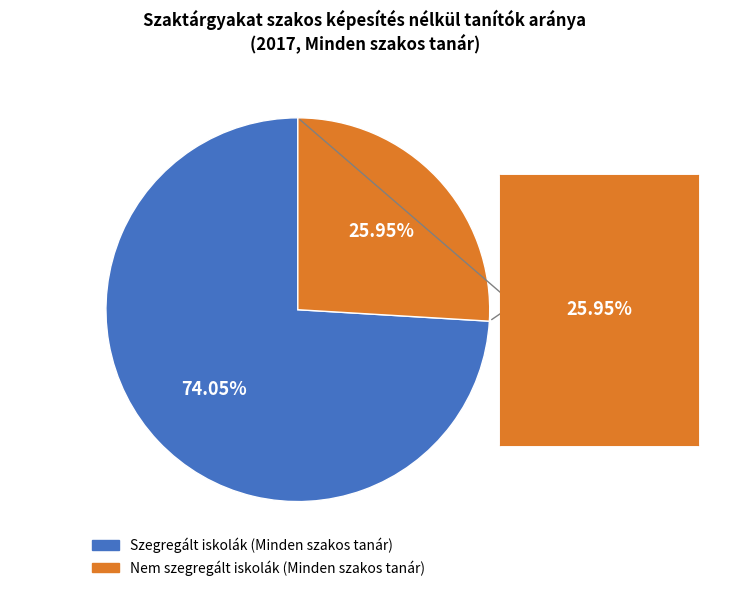

Between Nem szegregált iskolák (Minden szakos tanár) and Szegregált iskolák (Minden szakos tanár), which is larger?

Szegregált iskolák (Minden szakos tanár)